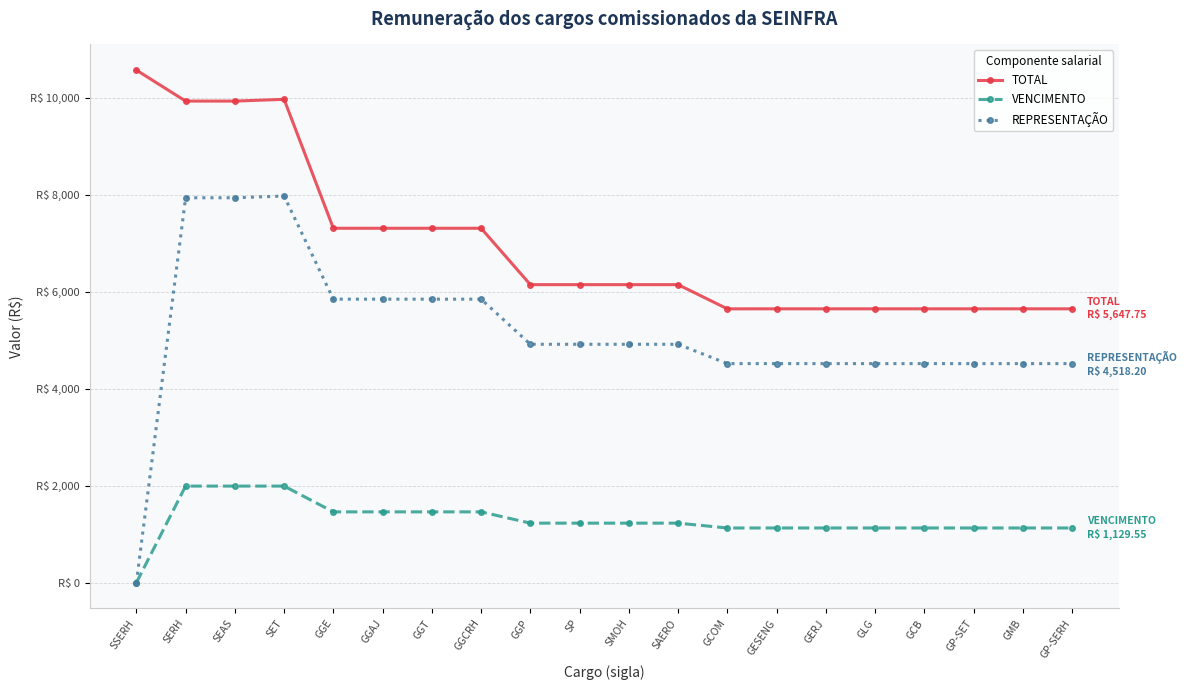

What is the spread (max minus min) of values at SP?

4916.9